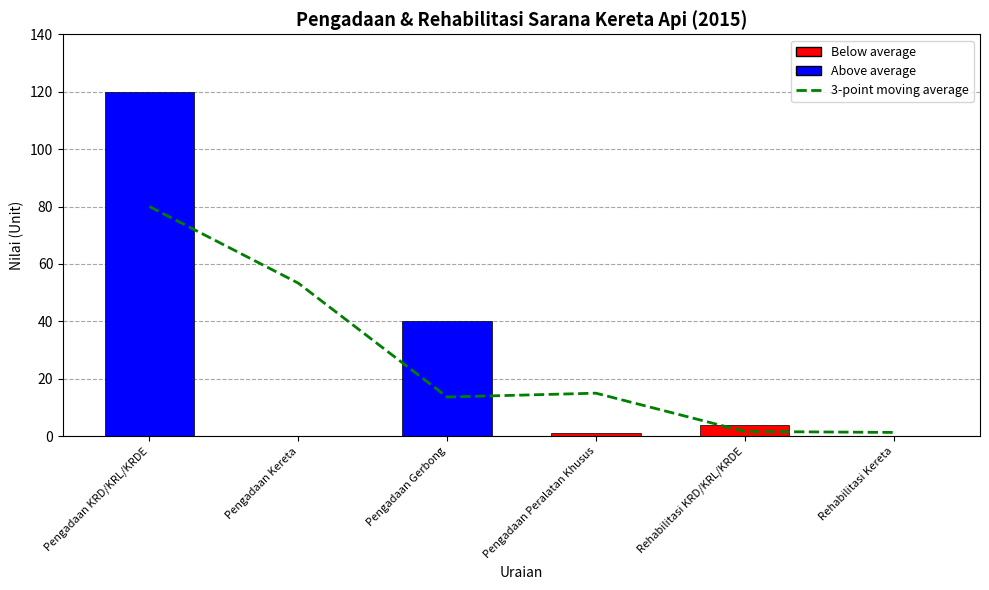

What is the difference between the values at Rehabilitasi KRD/KRL/KRDE and Pengadaan Kereta?

51.7